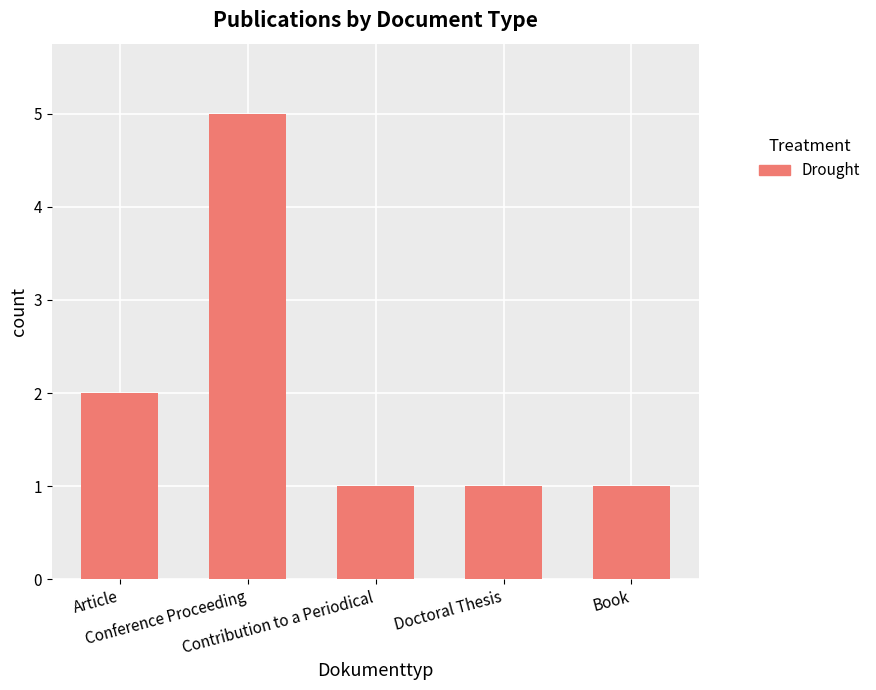

The chart shows a value of 1 at Article. True or false?

False